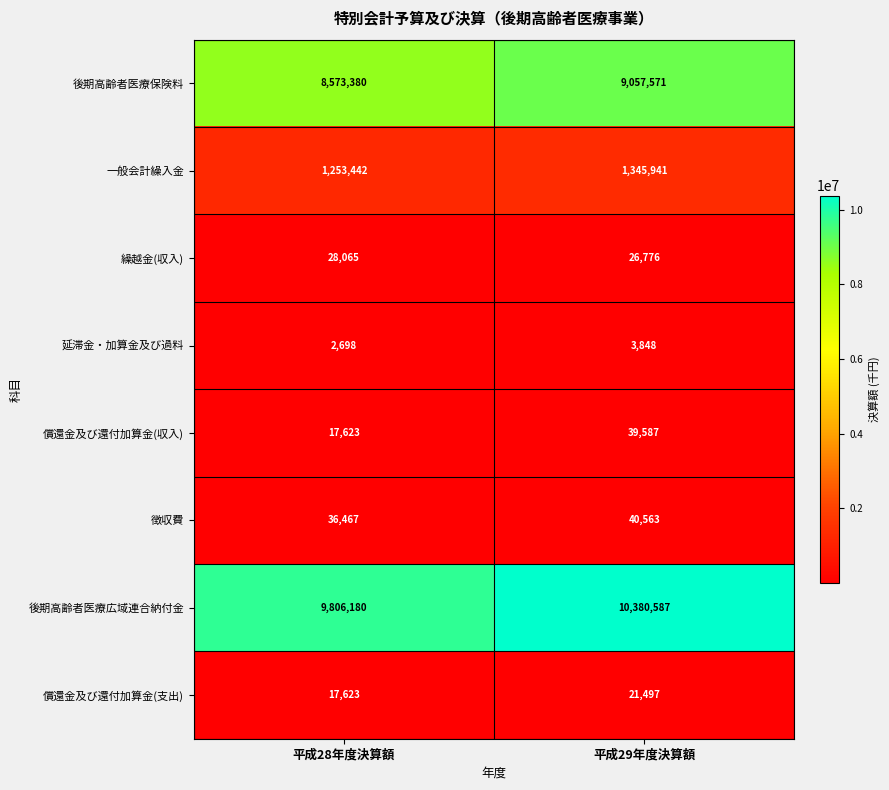

Rank the series at 平成29年度決算額 from lowest to highest value.

延滞金・加算金及び過料, 償還金及び還付加算金(支出), 繰越金(収入), 償還金及び還付加算金(収入), 徴収費, 一般会計繰入金, 後期高齢者医療保険料, 後期高齢者医療広域連合納付金